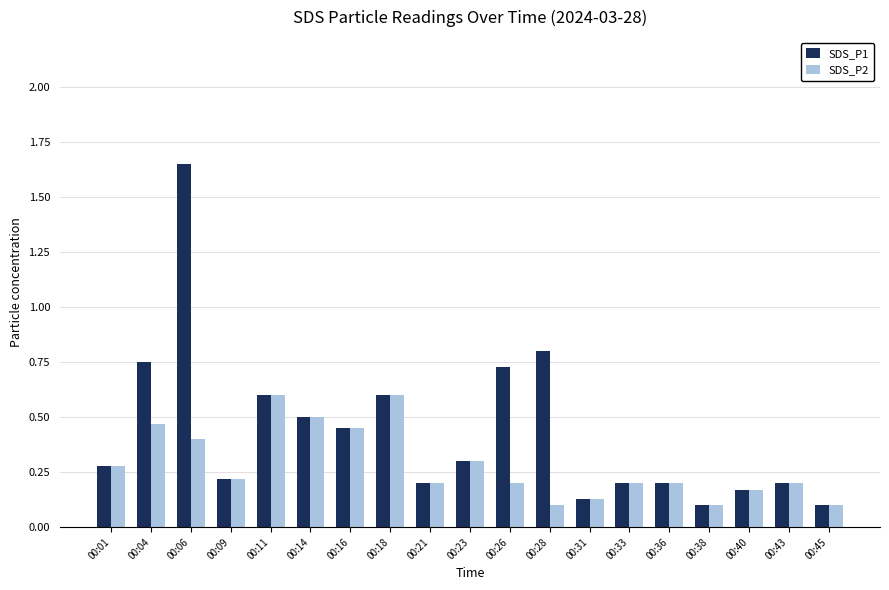

Which series changed the most between 00:06 and 00:36?

SDS_P1